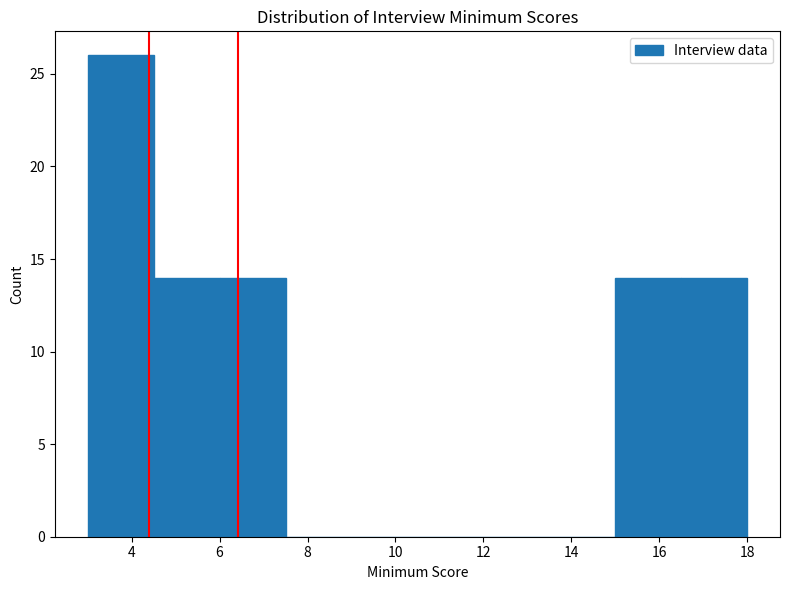

Which range on the x-axis has the tallest bar?

3.0 to 4.5